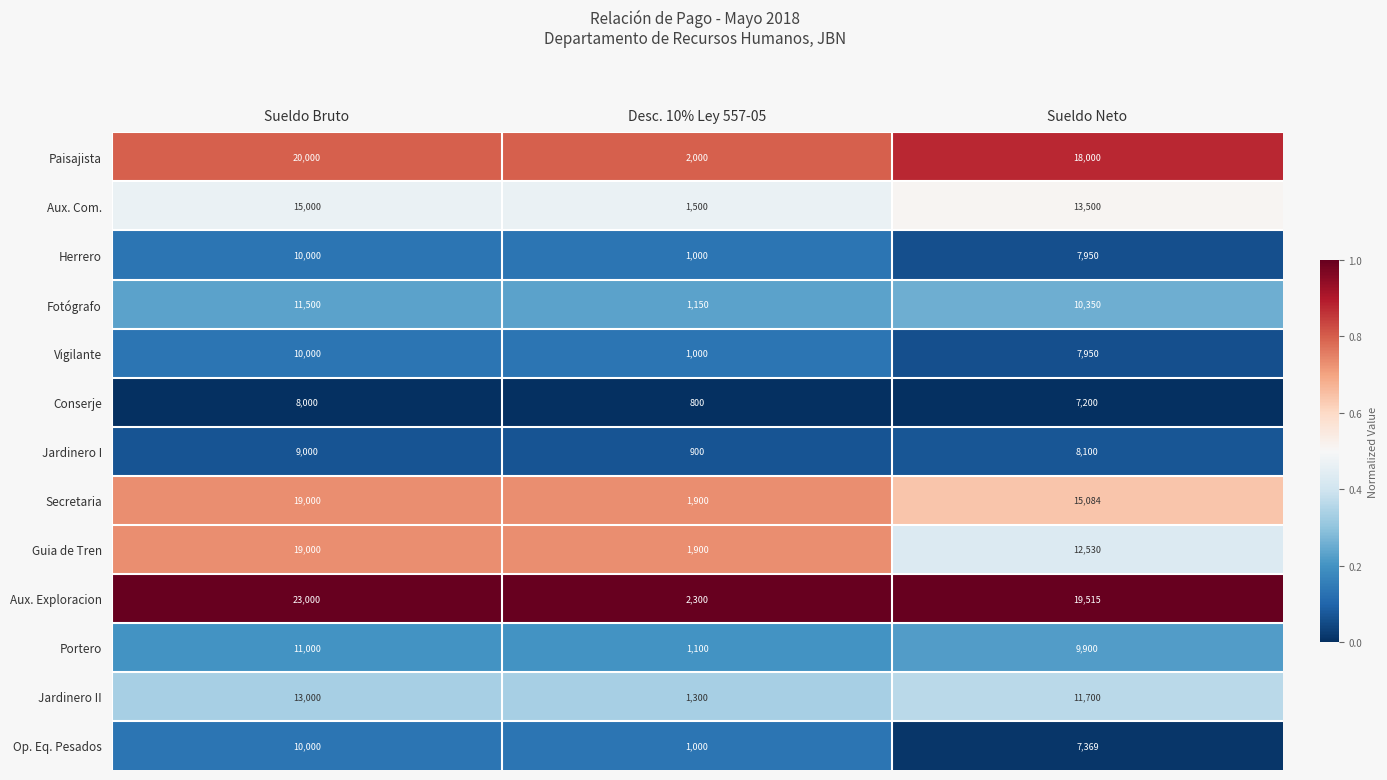

How many series are shown in this chart?

13